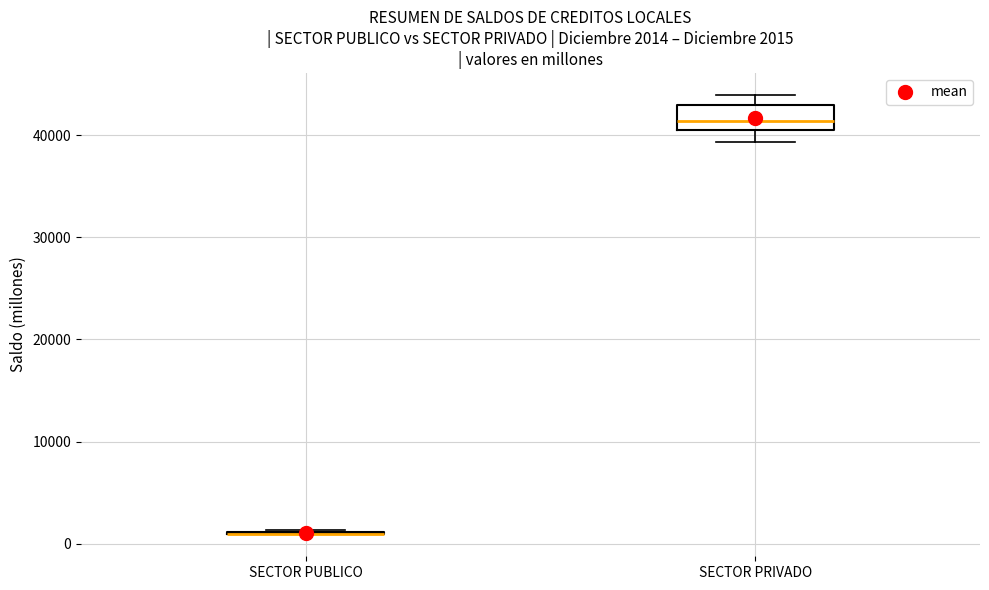

Which box is the tallest, from its lower edge to its upper edge?

SECTOR PRIVADO